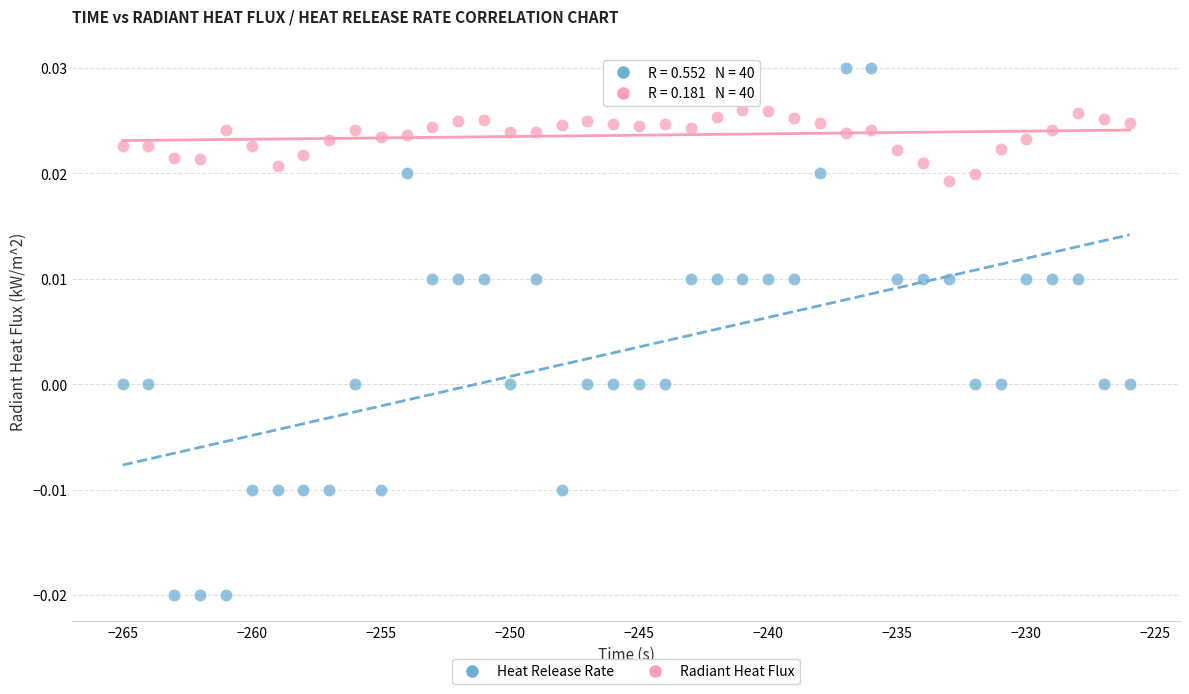

Across all data points, what is the range of X values (max minus min)?

39.0